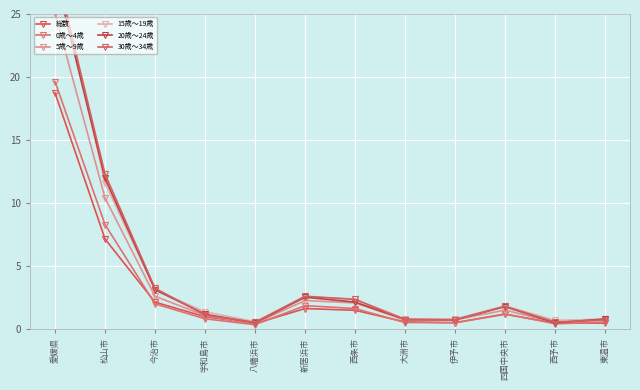

Is it true that 5歳～9歳 equals 1.1 at 宇和島市?

True